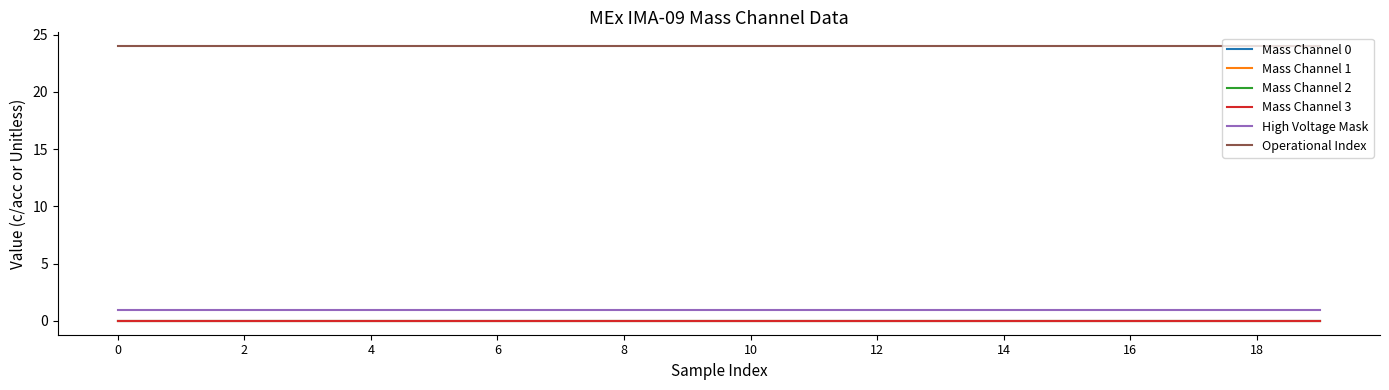

Is this an area chart (filled region under the line)?

No